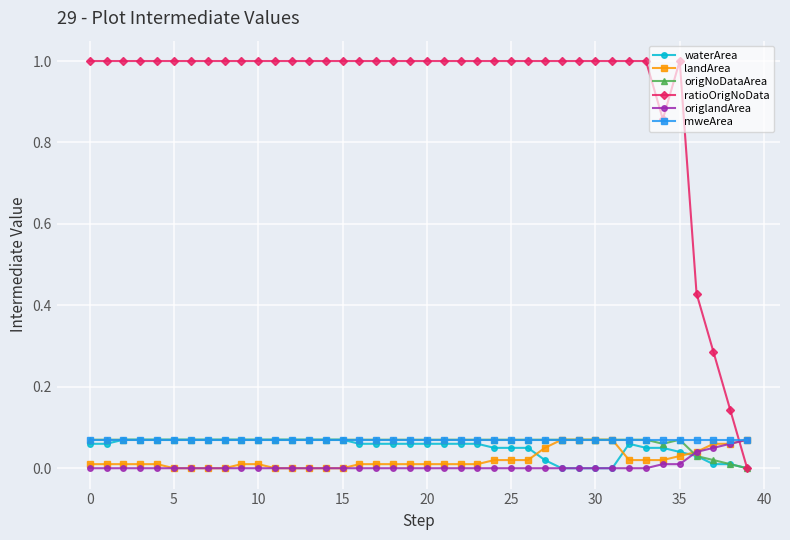

How many data points does each series have?

40